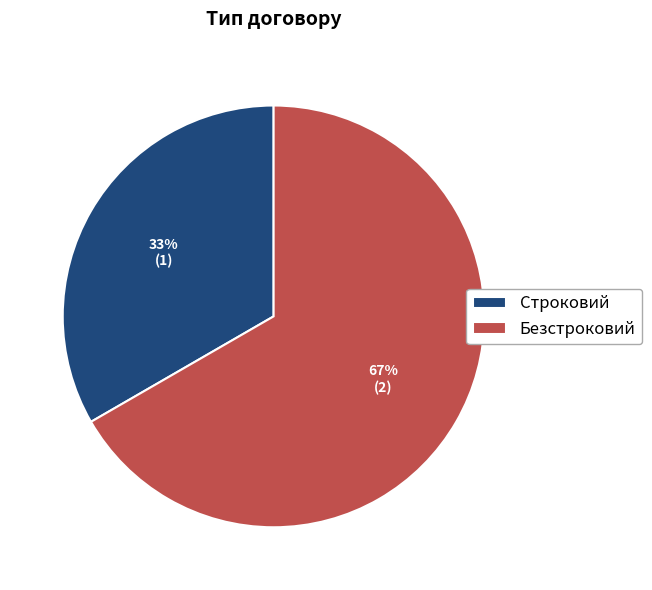

Is the sum of Строковий and Безстроковий greater than half?

Yes